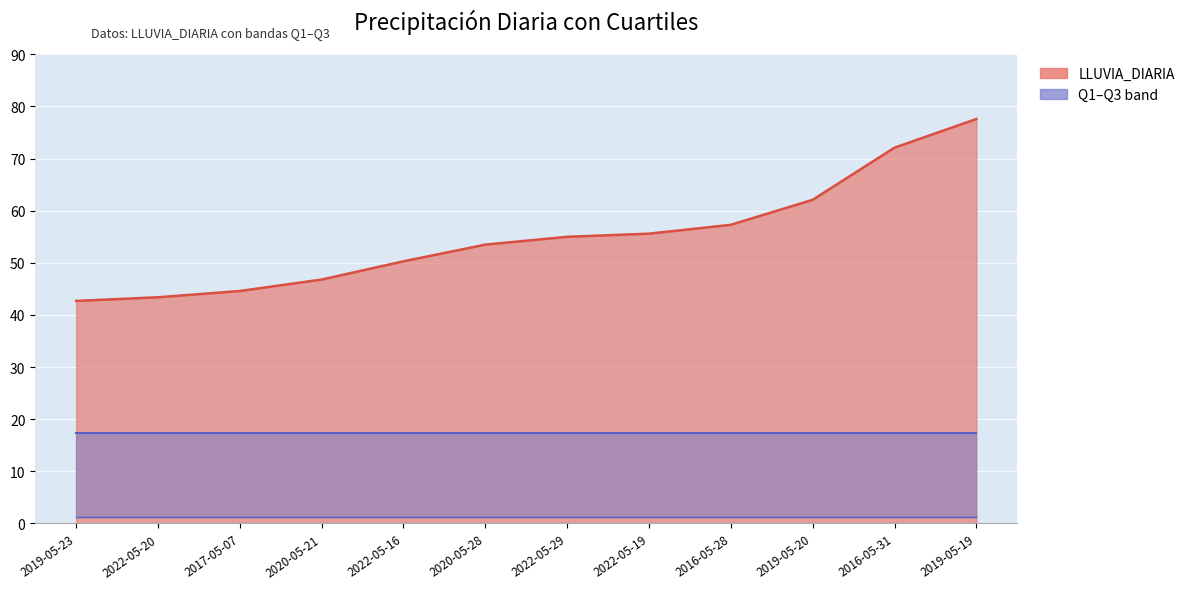

Reading right to left, list all the values displayed in this chart.

LLUVIA_DIARIA: 77.6	72.1	62.1	57.3	55.6	55.0	53.5	50.3	46.8	44.6	43.4	42.7
q1: 1.2	1.2	1.2	1.2	1.2	1.2	1.2	1.2	1.2	1.2	1.2	1.2
q3: 17.3	17.3	17.3	17.3	17.3	17.3	17.3	17.3	17.3	17.3	17.3	17.3